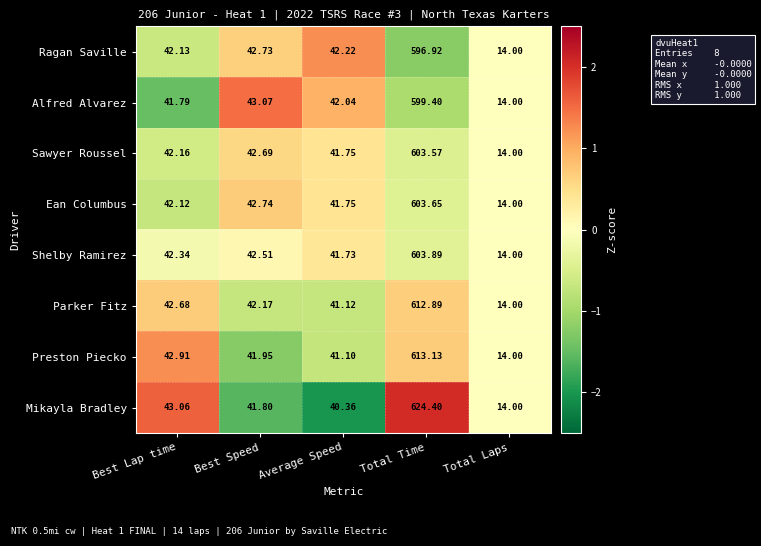

Which series has the largest total across all categories?

Mikayla Bradley